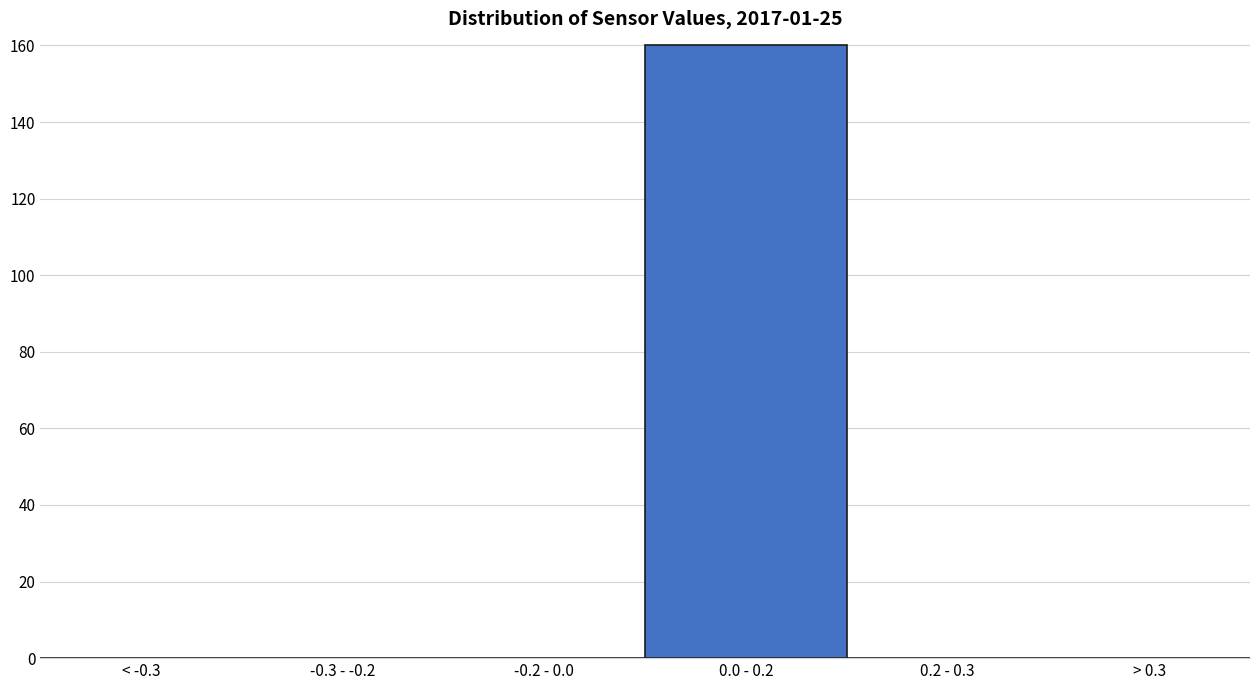

Reading left to right, what are all the values shown in this chart?

< -0.3=0	-0.3 - -0.2=0	-0.2 - 0.0=0	0.0 - 0.2=160	0.2 - 0.3=0	> 0.3=0